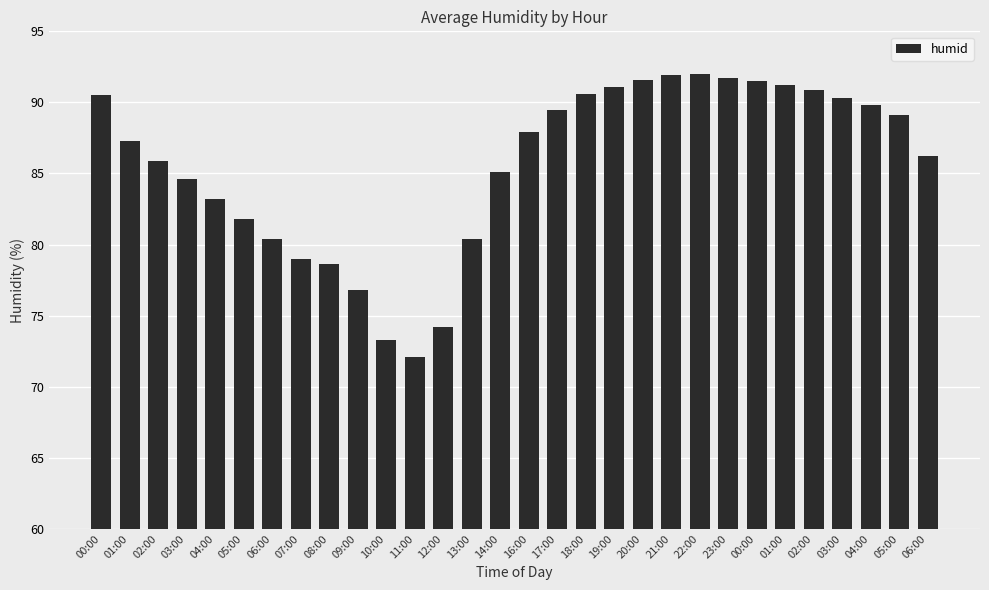

The chart shows a value of 26.7 at 23:00. True or false?

False